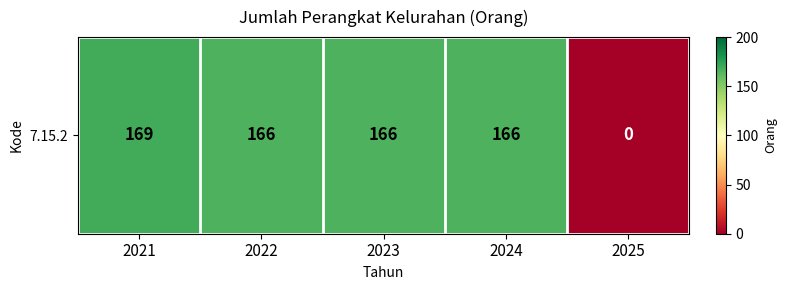

How many data points are less than 166?

1